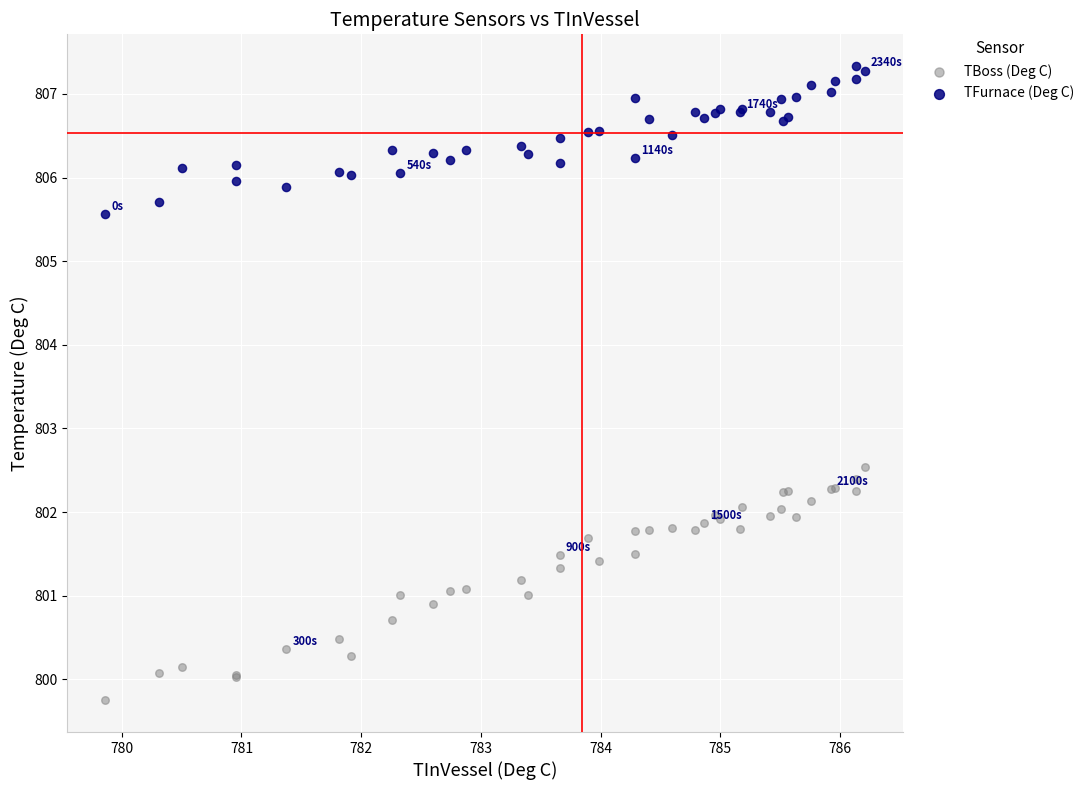

What is the X range (max minus min) for the scatter plot?

6.3